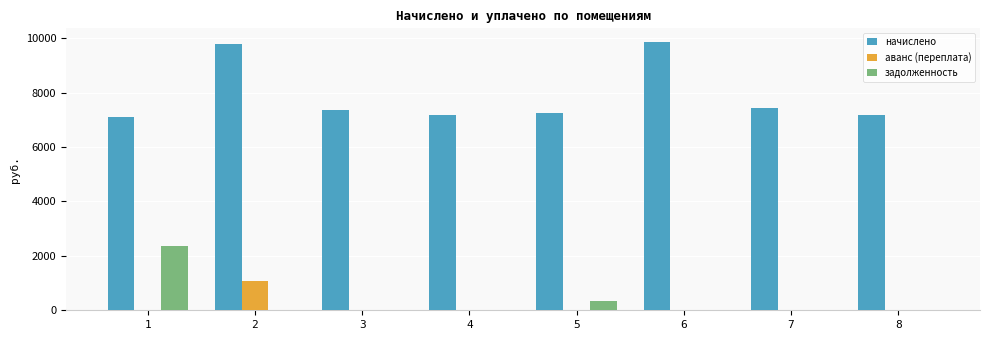

Reading left to right, extract all data points from this chart.

начислено: 7104.2	9770.4	7352.6	7187.0	7253.3	9869.8	7452.0	7187.0
аванс (переплата): 0.0	1085.6	0.0	0.0	0.0	0.0	0.0	0.0
задолженность: 2368.1	0.0	0.0	0.0	325.7	0.0	0.0	0.0